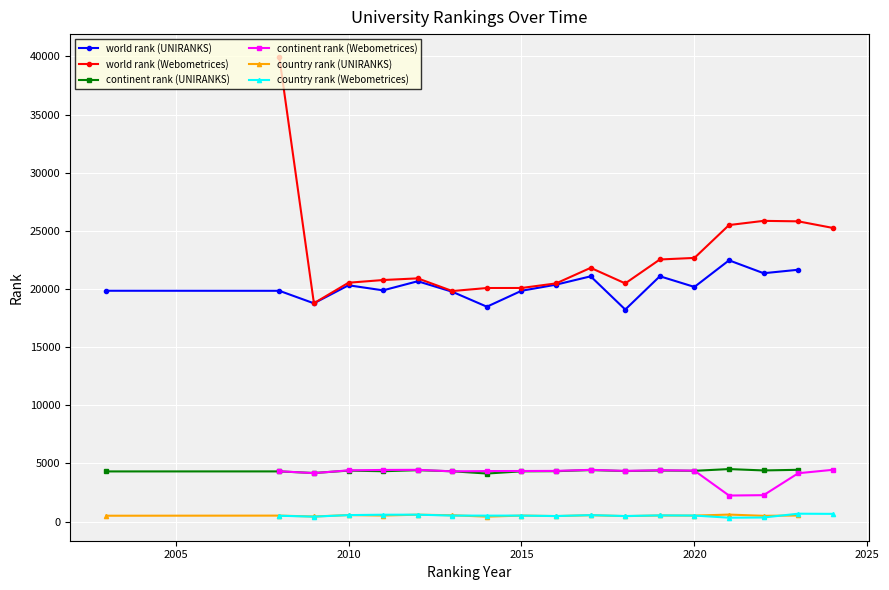

True or false: country rank (Webometrices) and world rank (Webometrices) cross at least once.

False